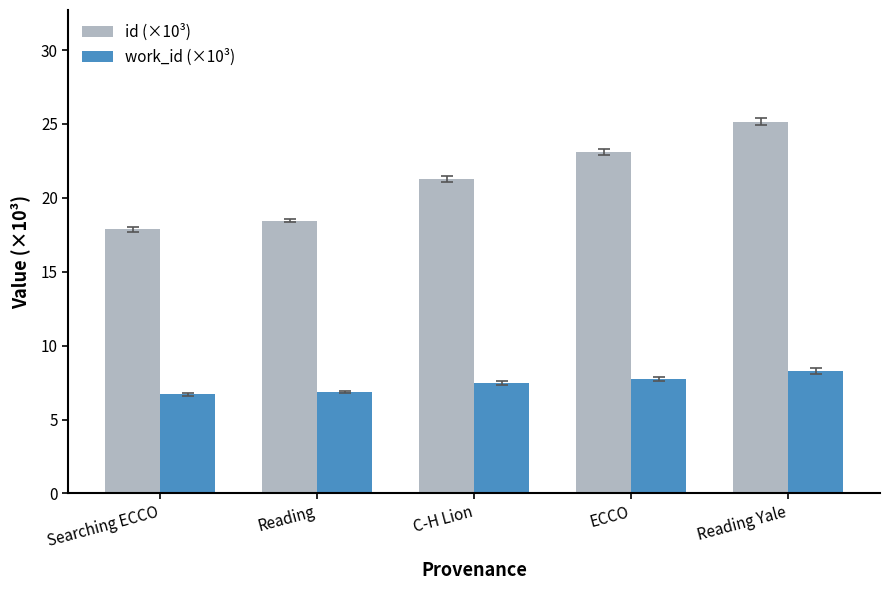

What is the difference between the second highest and minimum values in the work_id (×10³) series?

1.0